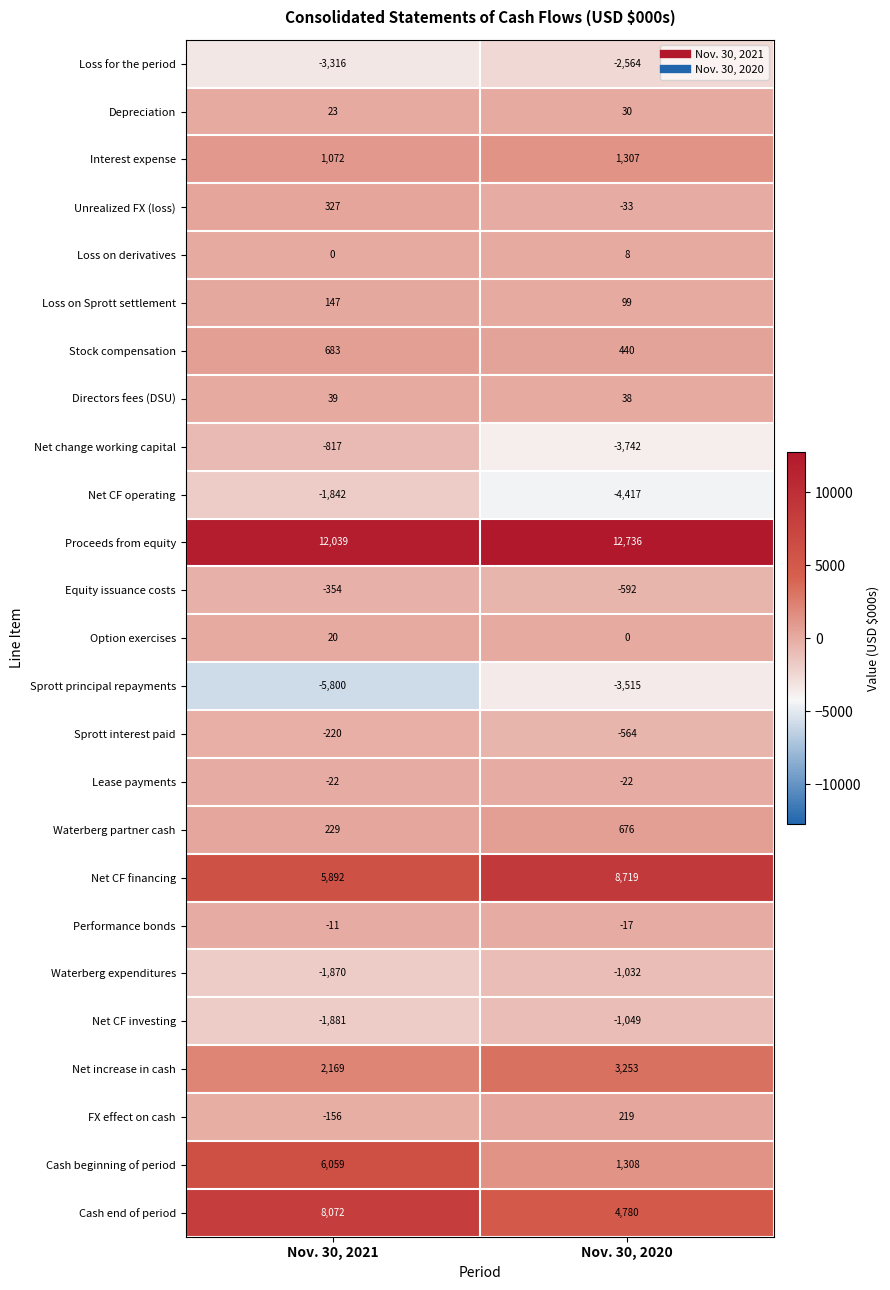

The value of Lease payments at Nov. 30, 2020 is -22. True or false?

True